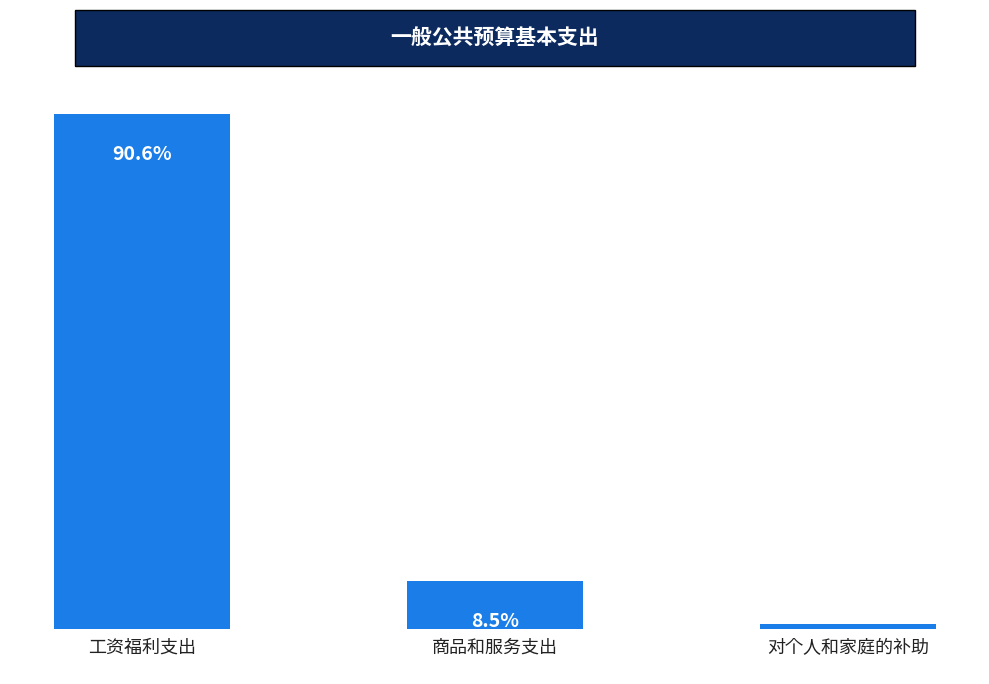

Does the chart contain any negative values?

No